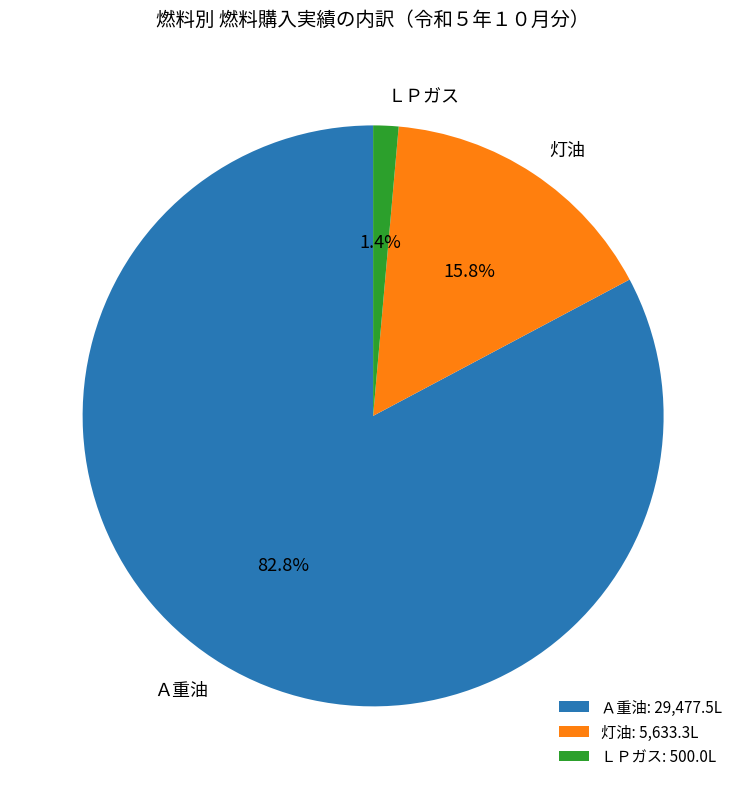

To the nearest percent, what portion does Ａ重油 represent?

83%